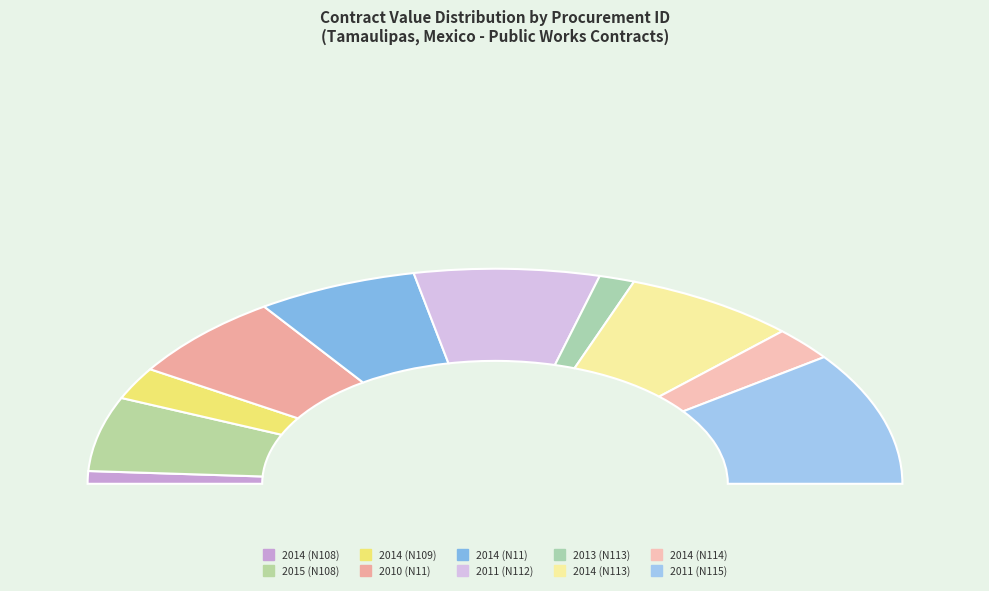

To the nearest percent, what portion does 2014 (N113) represent?

14%